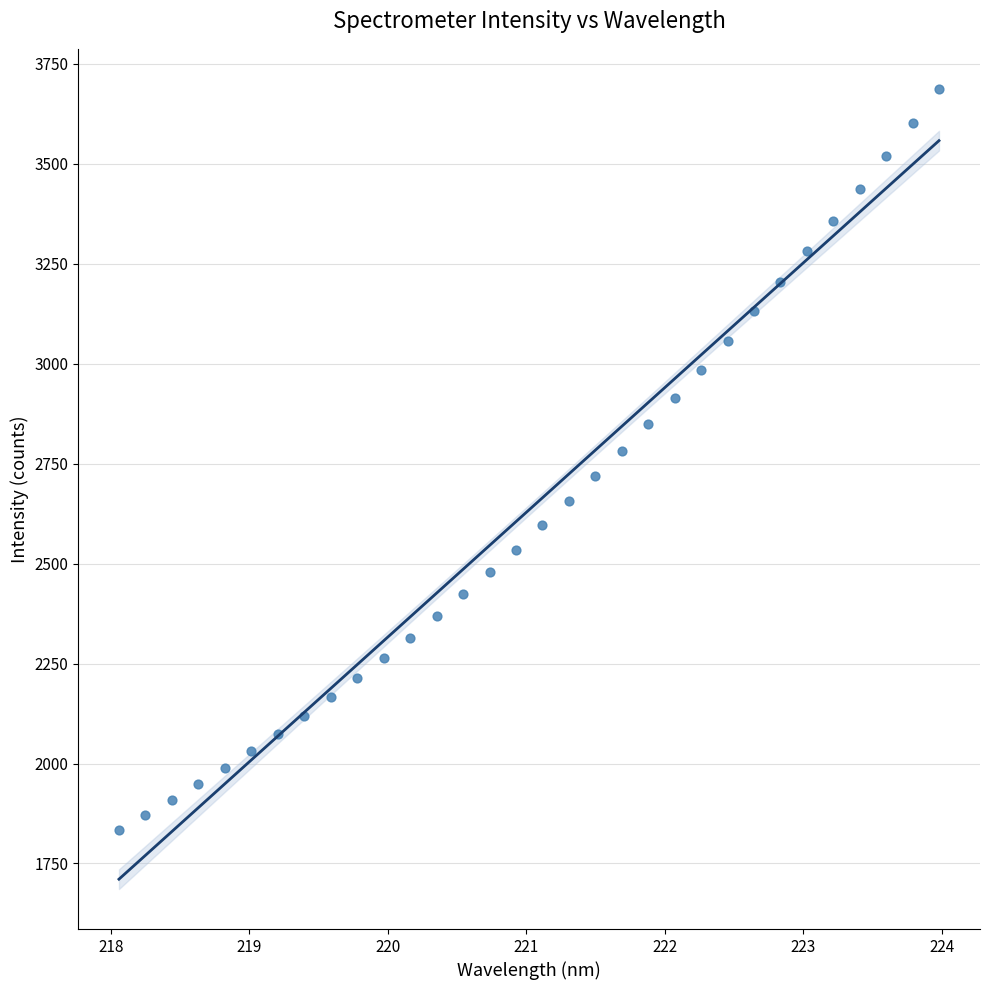

What is the range of Y values (max minus min)?

1854.4